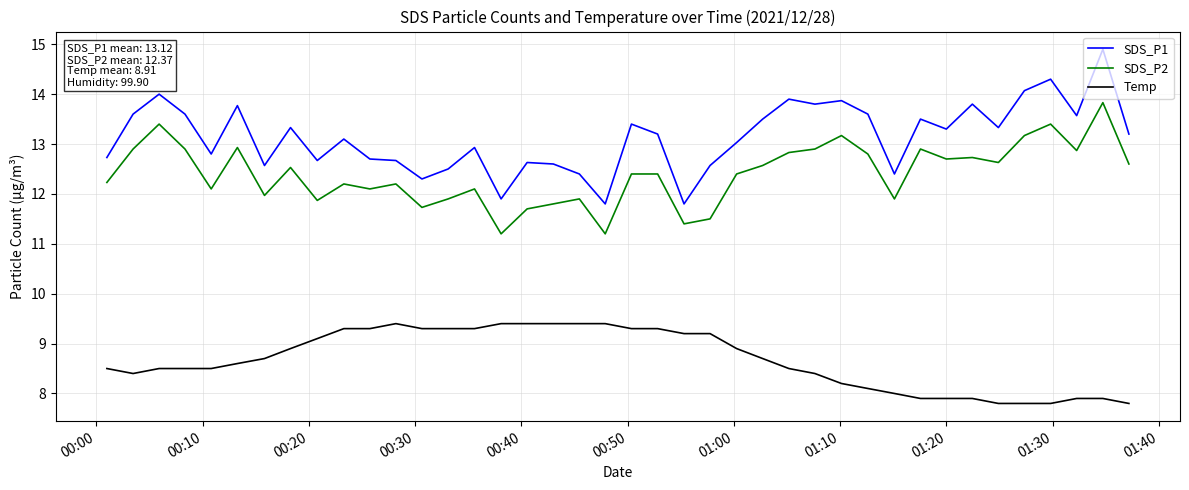

How many lines are shown in the chart?

3